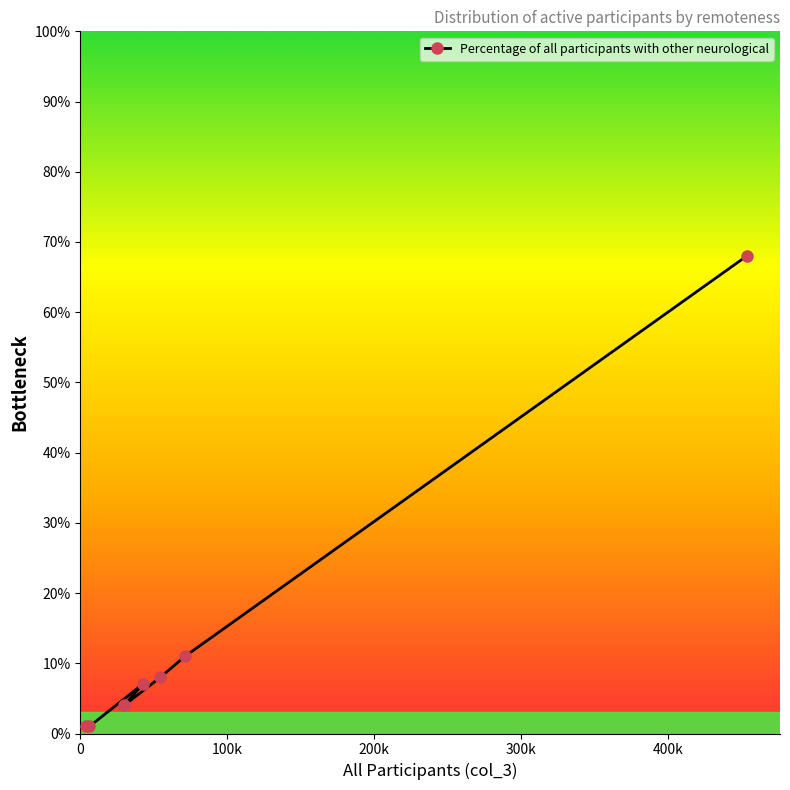

Rank the categories by value from highest to lowest.

453227, 71253, 54448, 42328, 29777, 6171, 4000